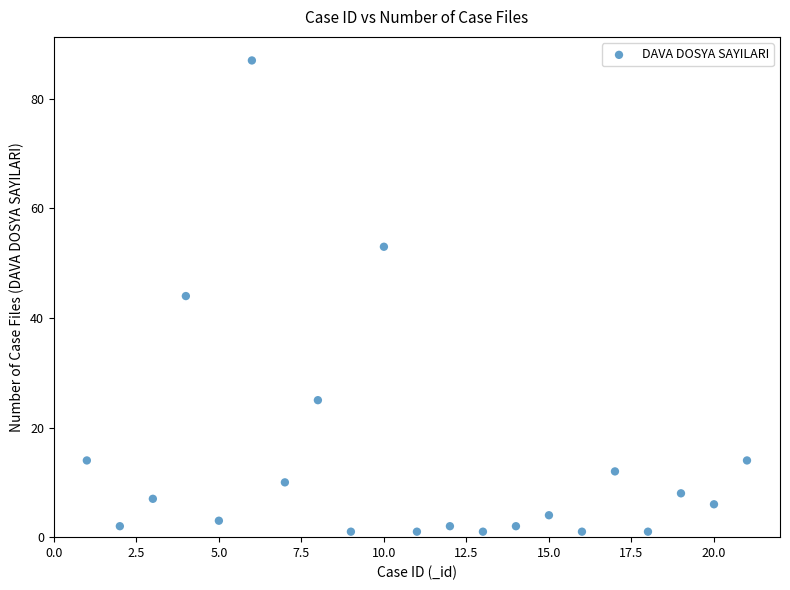

What is the range of X values (max minus min)?

20